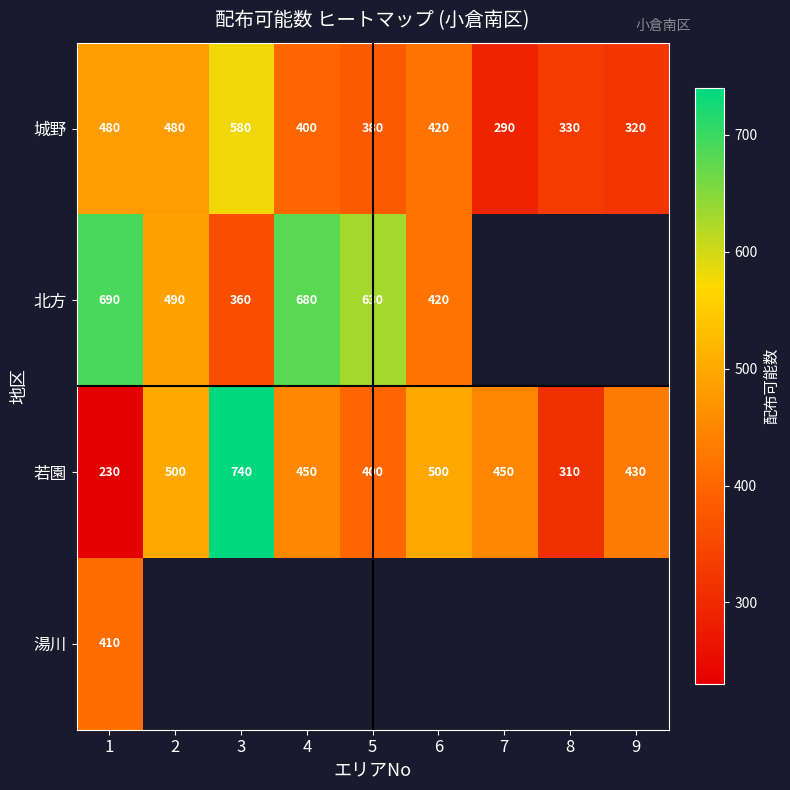

Is it true that 北方 equals 946.9 at 5?

False